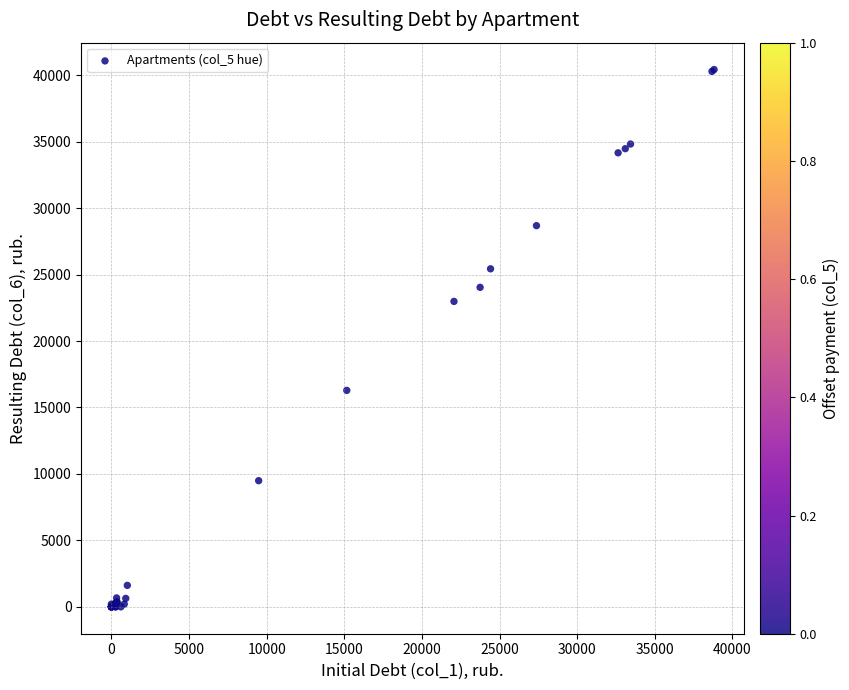

What Y value in the scatter plot is closest to 20214?

22981.5